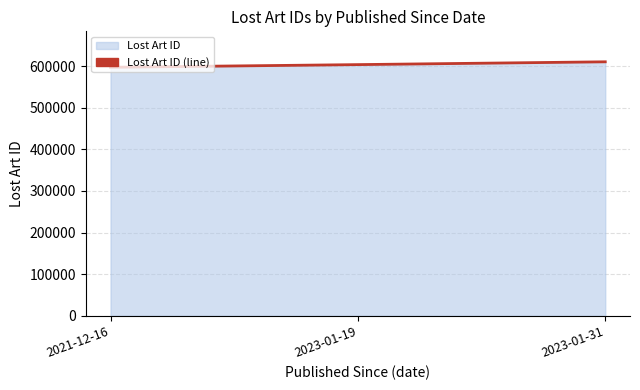

At which category does the chart reach its minimum across all series?

2021-12-16